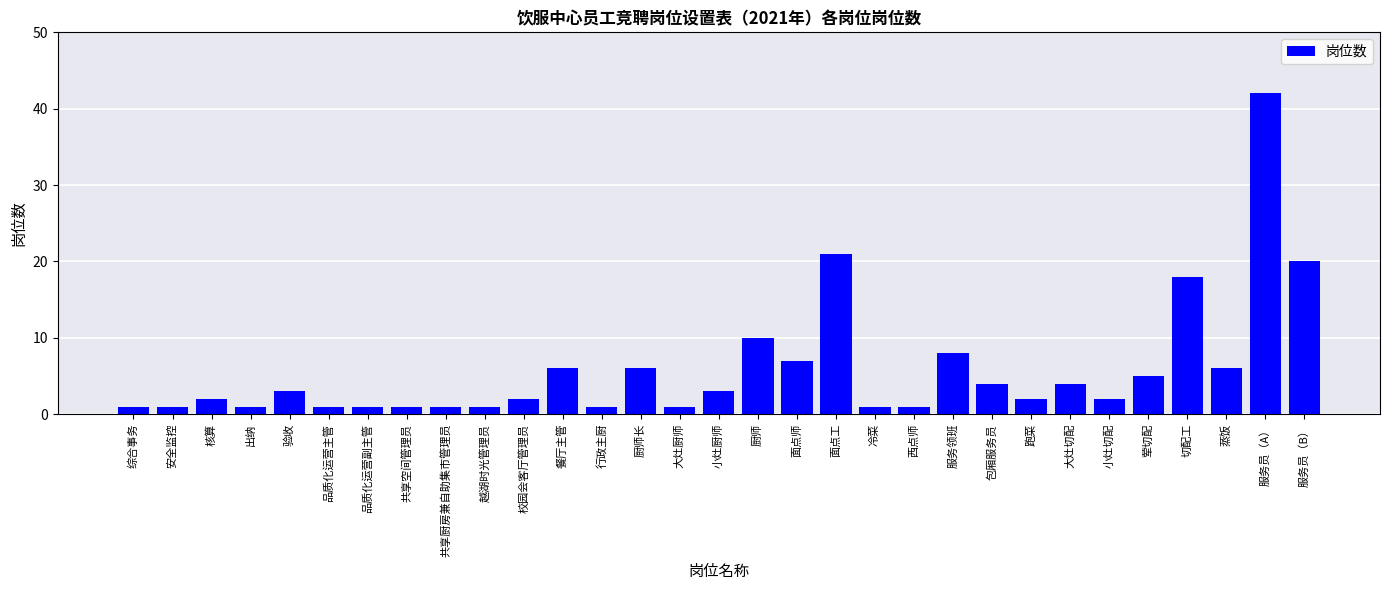

Between 品质化运营主管 and 面点工, which is larger?

面点工